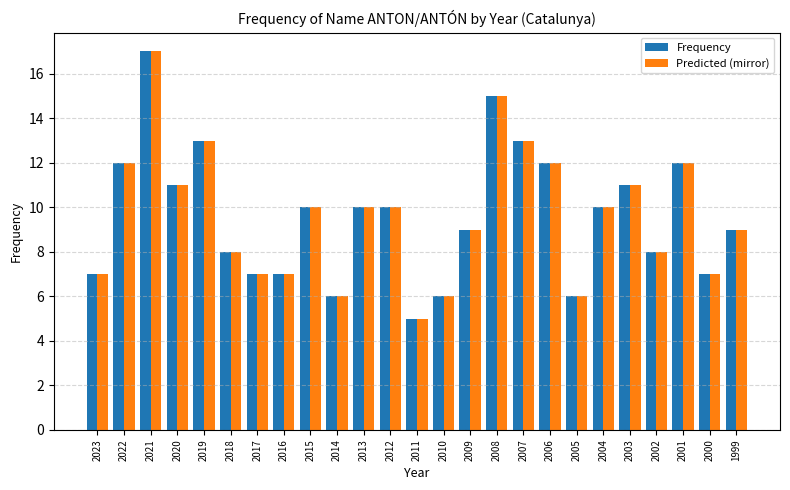

Read the Predicted (mirror) value at 2013, to the nearest 5.

10